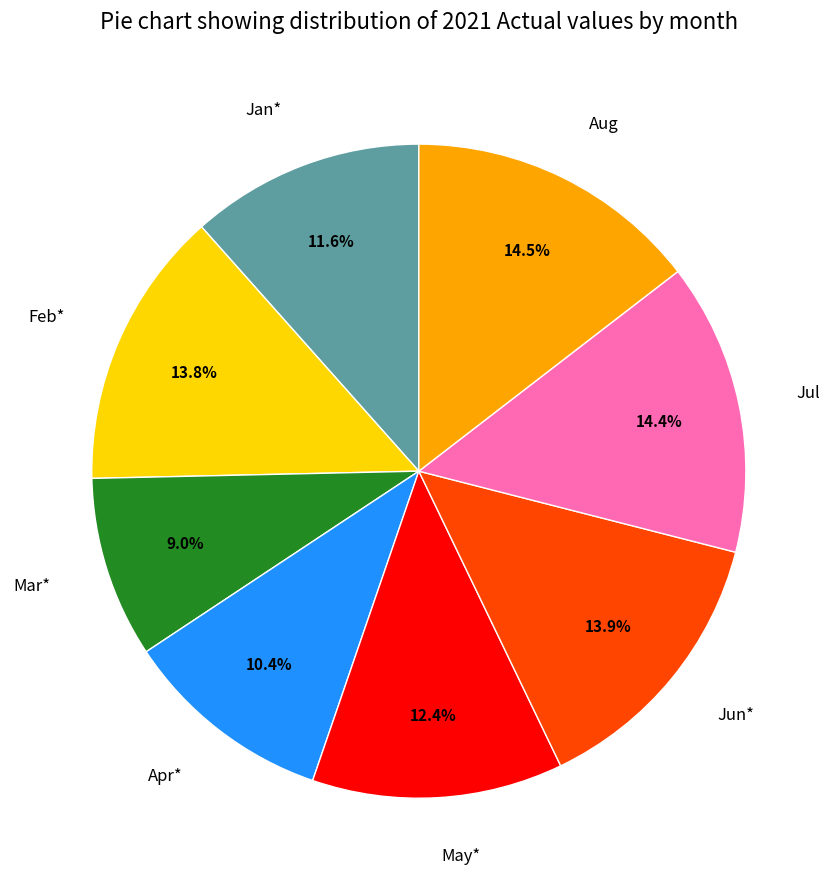

What is the ratio of the value at Jan* to the value at Feb*?

0.8